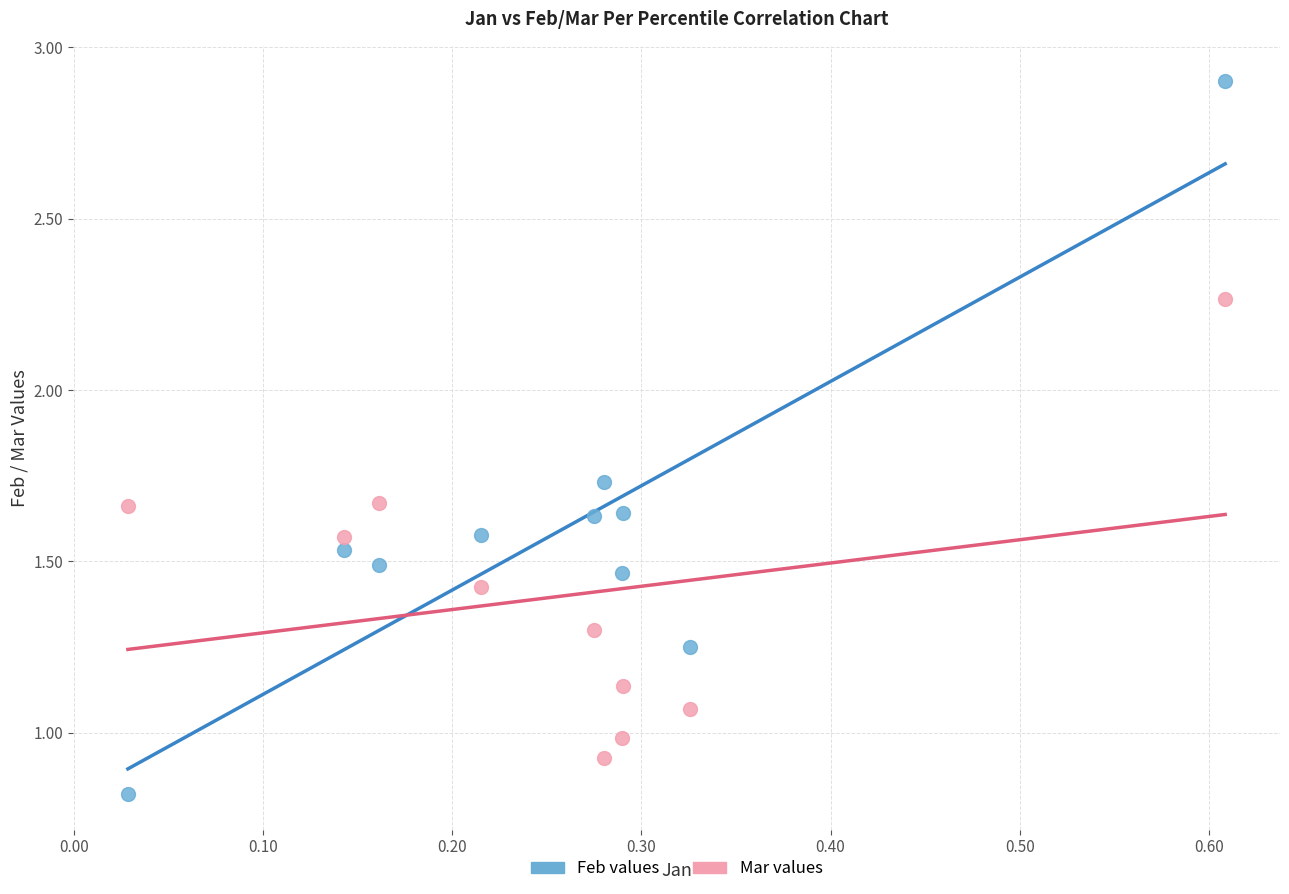

Across all data points, what is the range of X values (max minus min)?

0.6